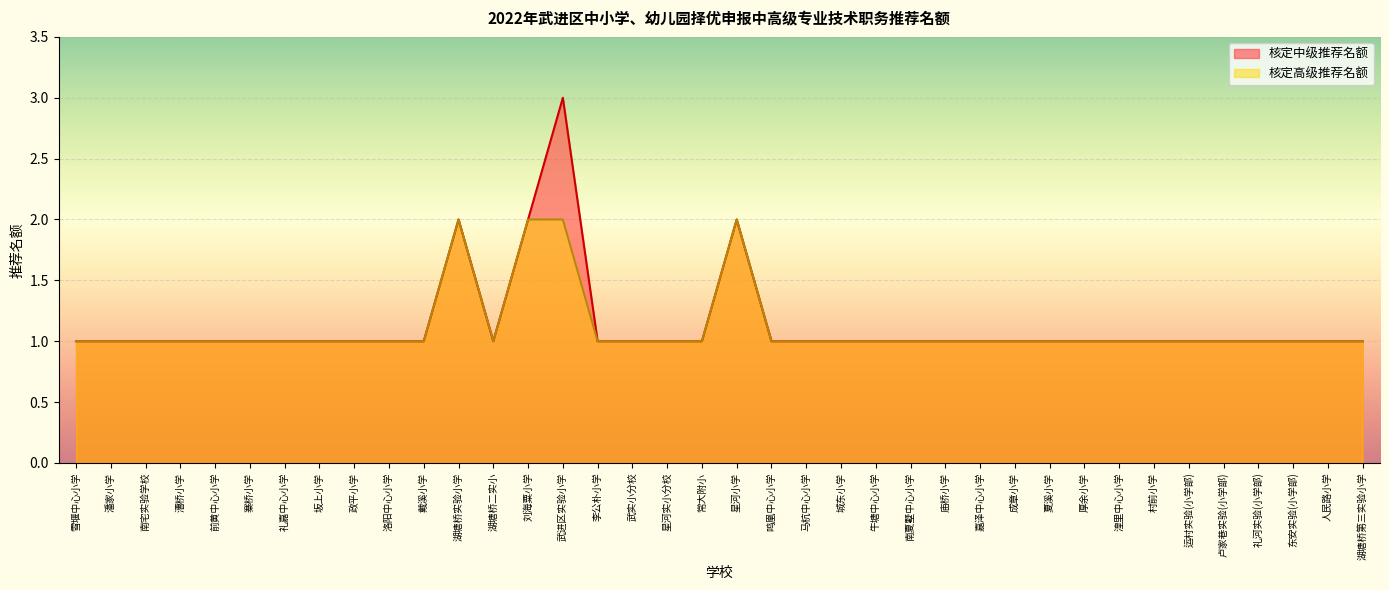

Which has a higher value, 南夏墅中心小学 or 常大附小?

南夏墅中心小学